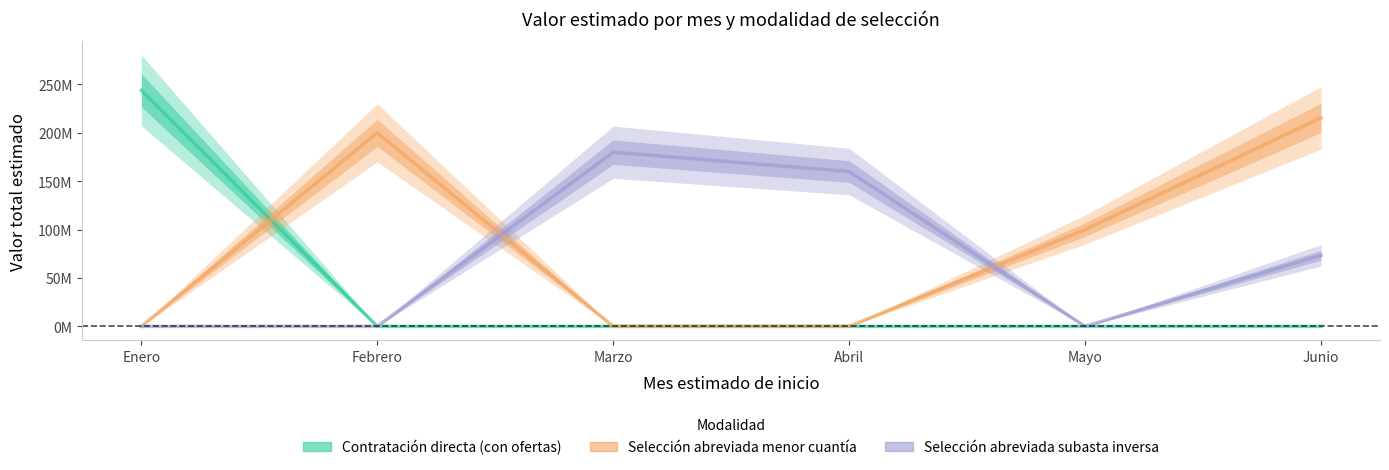

The value of Contratacion directa (con ofertas) at Abril is -102210668. True or false?

False